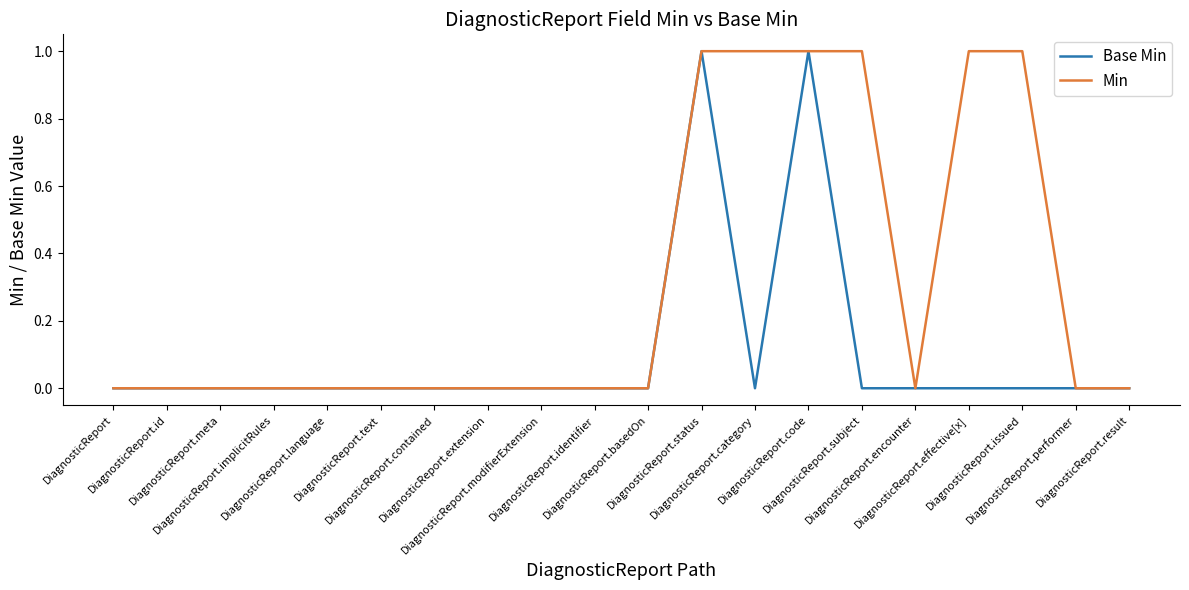

Count the Base Min values in the range 0 to 1.

20